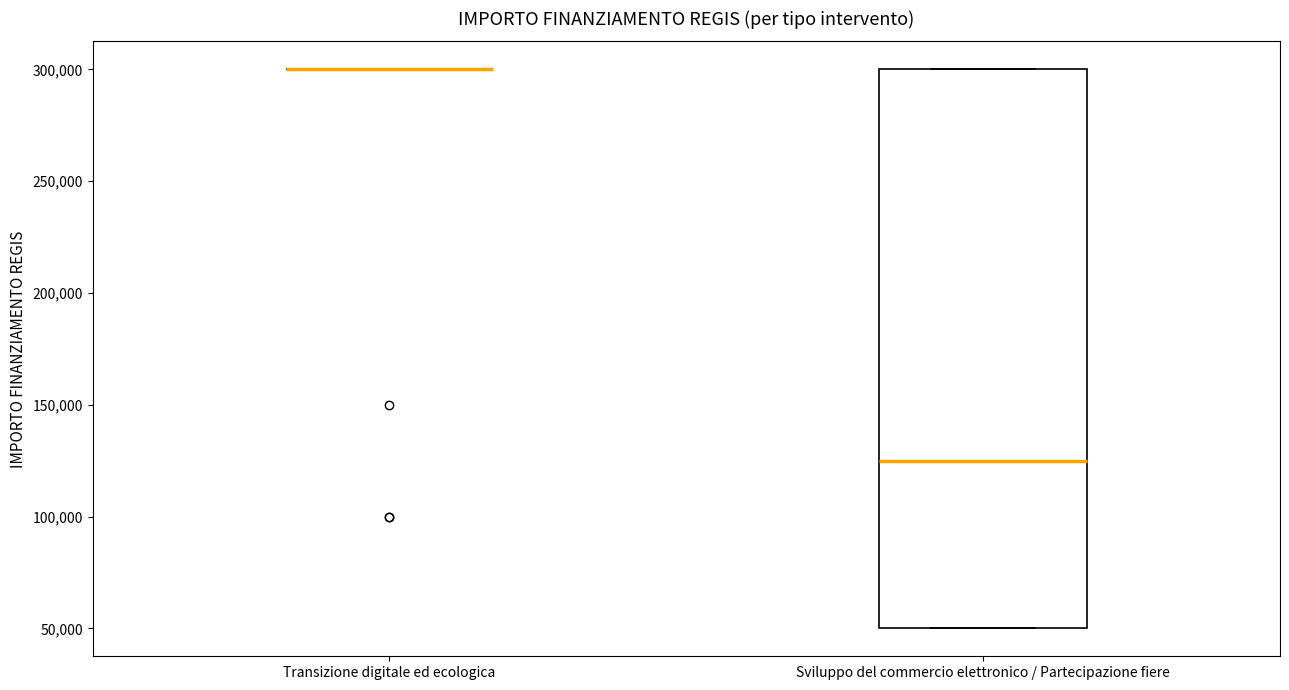

Reading left to right, read every box against the y-axis: the position of its median line, the range the box covers, and the ends of its whiskers. The values are not printed on the chart, so give them approximately, as read against the axis.

Transizione digitale ed ecologica: box collapsed to a line at 300000, whiskers 300000 to 300000
Sviluppo del commercio elettronico / Partecipazione fiere: median 125000, box 50000 to 300000, whiskers 50000 to 300000